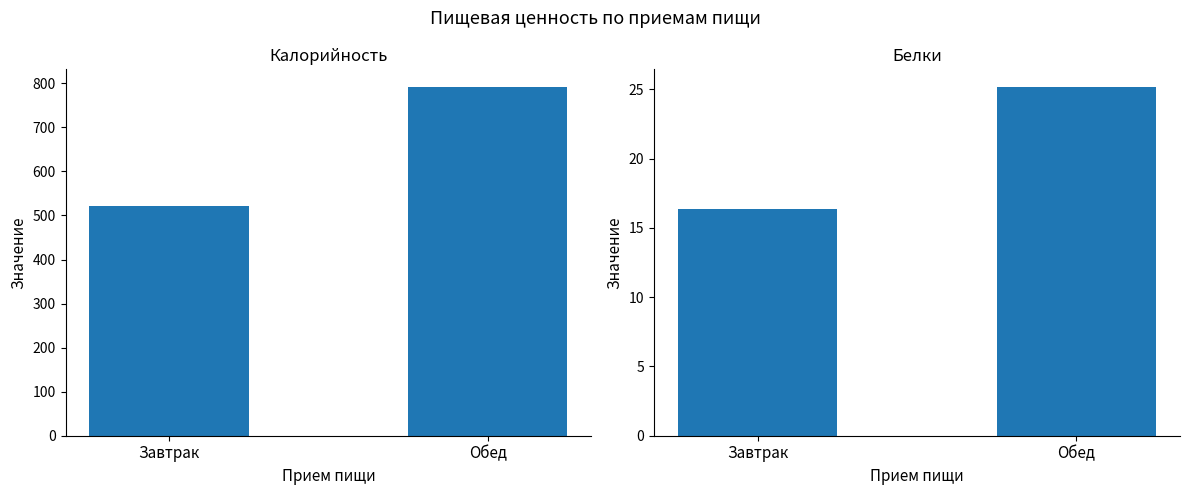

Rank the categories by Белки value from highest to lowest.

Обед, Завтрак